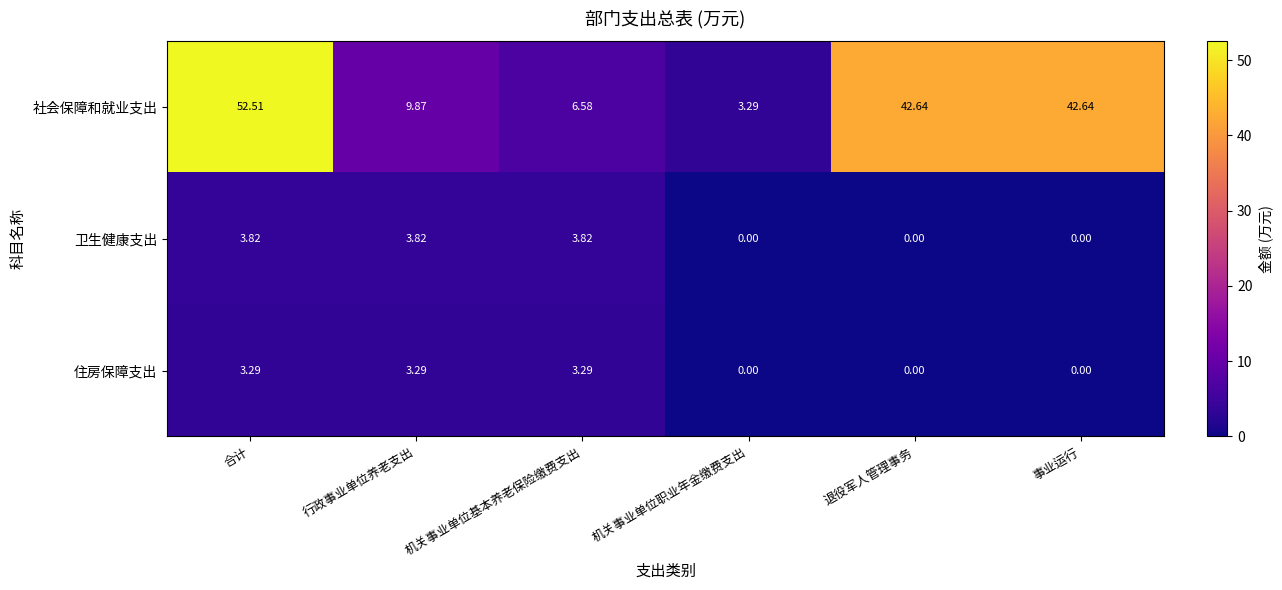

What is the total value across all series at 合计?

59.6